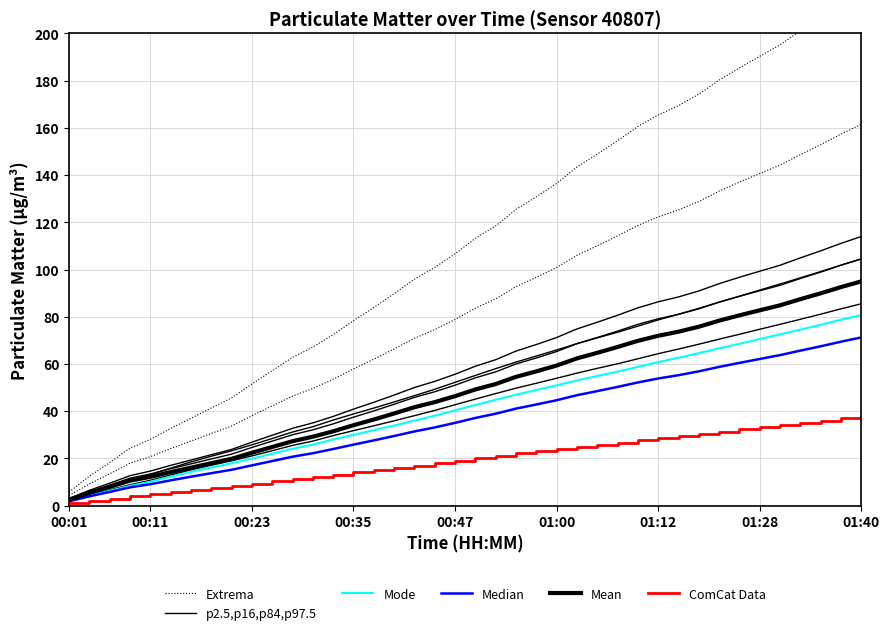

Reading left to right, extract all data points from this chart.

Extrema: 5.8	12.5	18.2	24.3	28.1	32.7	37.0	41.4	45.6	51.5	57.1	62.8	67.2	72.4	78.3	83.9	89.8	95.9	100.9	106.7	113.2	118.5	125.5	130.8	136.5	143.4	148.9	154.6	160.6	165.5	169.4	174.3	180.2	185.4	190.3	195.2	201.1	206.9	212.9	218.5
p2.5,p16,p84,p97.5: 2.6	5.5	8.2	10.8	13.1	15.9	18.5	20.9	23.2	25.8	28.4	31.2	33.4	36.3	38.8	41.3	43.9	46.6	49.3	52.2	55.1	58.0	60.8	63.4	65.9	68.6	71.1	73.4	76.0	78.7	81.1	83.6	86.2	88.7	91.3	93.9	96.5	99.1	101.9	104.5
Mode: 2.0	4.2	6.3	8.4	10.1	12.3	14.3	16.2	17.9	19.9	22.0	24.1	25.8	28.0	30.0	31.9	33.9	36.0	38.1	40.4	42.6	44.8	47.0	49.0	51.0	53.0	54.9	56.7	58.7	60.8	62.6	64.6	66.6	68.5	70.6	72.5	74.6	76.6	78.7	80.8
Median: 1.8	4.0	5.8	7.8	9.1	10.7	12.2	13.8	15.2	17.1	18.9	20.7	22.2	24.0	25.9	27.6	29.5	31.4	33.1	35.1	37.1	38.9	41.1	42.8	44.7	46.8	48.5	50.3	52.2	53.9	55.3	56.9	58.8	60.5	62.1	63.8	65.7	67.5	69.4	71.2
Mean: 2.5	5.4	7.9	10.6	12.2	14.2	16.1	18.0	19.8	22.4	24.8	27.3	29.2	31.5	34.1	36.5	39.0	41.7	43.9	46.4	49.2	51.5	54.6	56.9	59.3	62.4	64.7	67.2	69.8	71.9	73.7	75.8	78.4	80.6	82.7	84.9	87.5	89.9	92.6	95.0
ComCat Data: 0.9	2.0	3.0	3.9	4.8	5.8	6.7	7.6	8.4	9.4	10.3	11.3	12.2	13.2	14.1	15.0	16.0	16.9	17.9	19.0	20.1	21.1	22.1	23.0	24.0	24.9	25.8	26.7	27.6	28.6	29.5	30.4	31.3	32.3	33.2	34.1	35.1	36.0	37.0	38.0